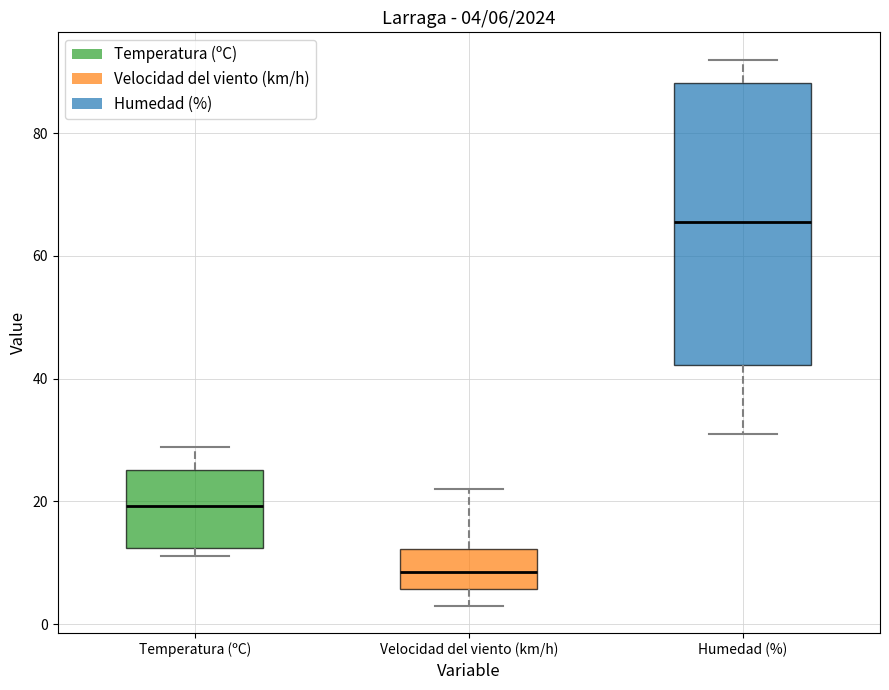

Which box is the tallest, from its lower edge to its upper edge?

Humedad (%)